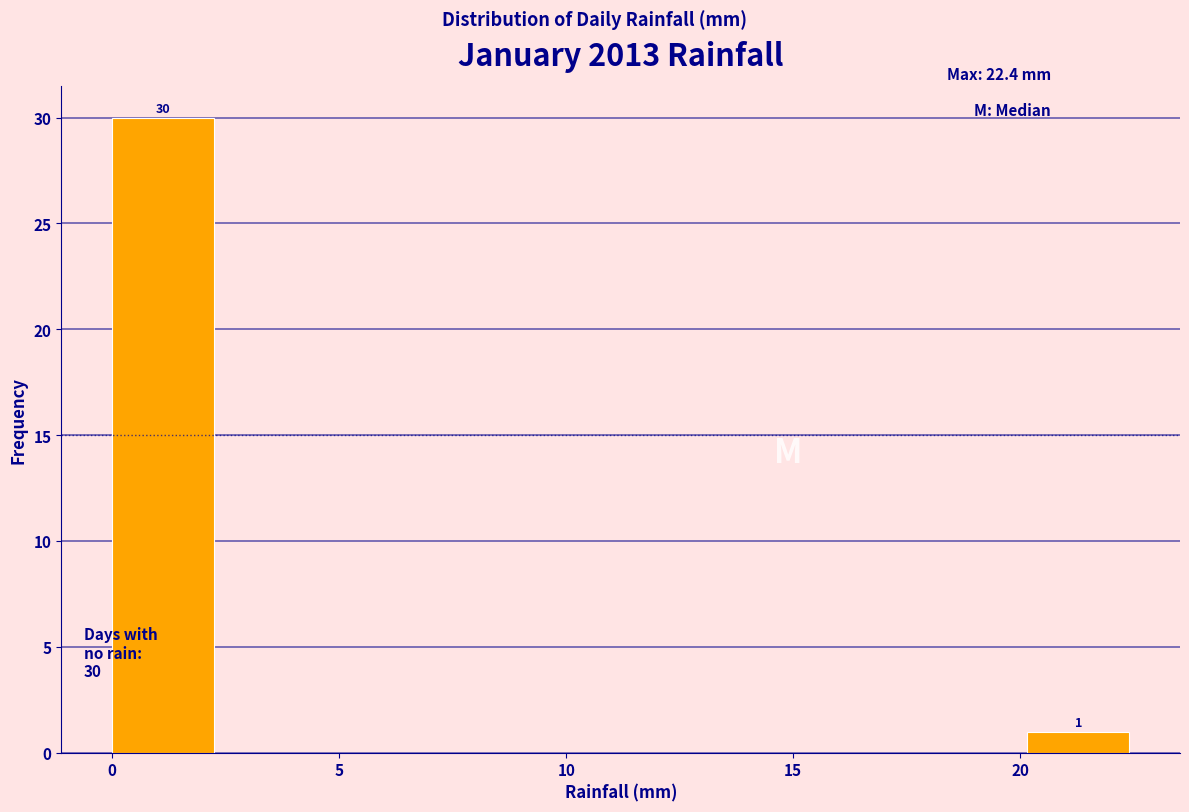

Which range on the x-axis has the tallest bar?

0.0 to 2.0